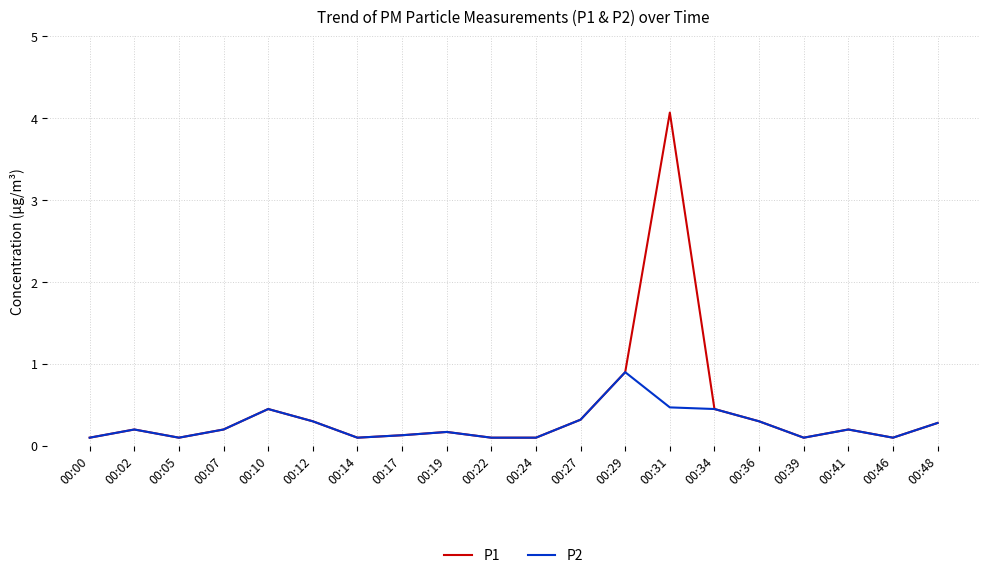

Which series has the largest range (max minus min)?

P1